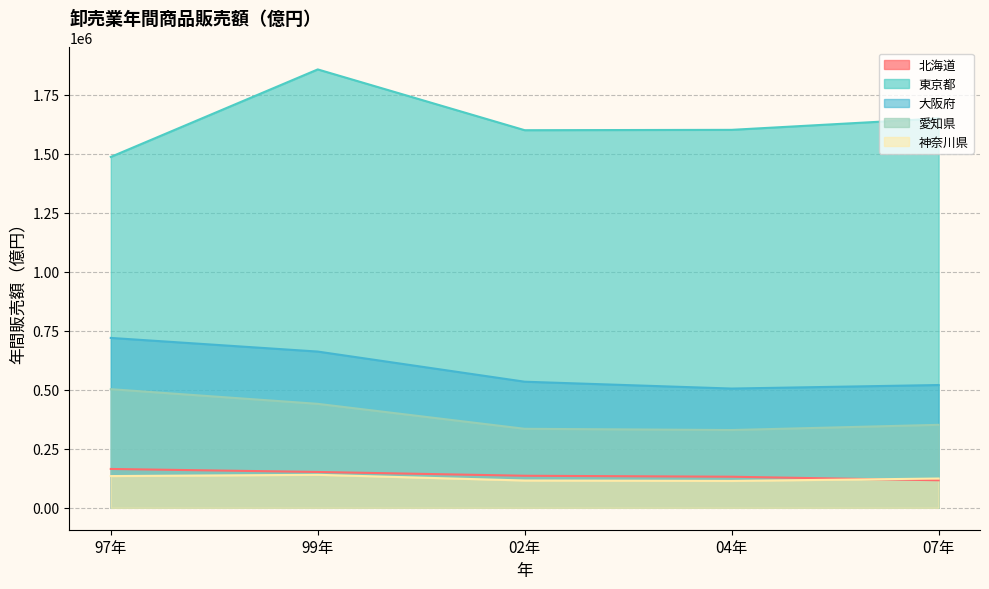

List the series in order of their peak value, lowest first.

神奈川県, 北海道, 愛知県, 大阪府, 東京都